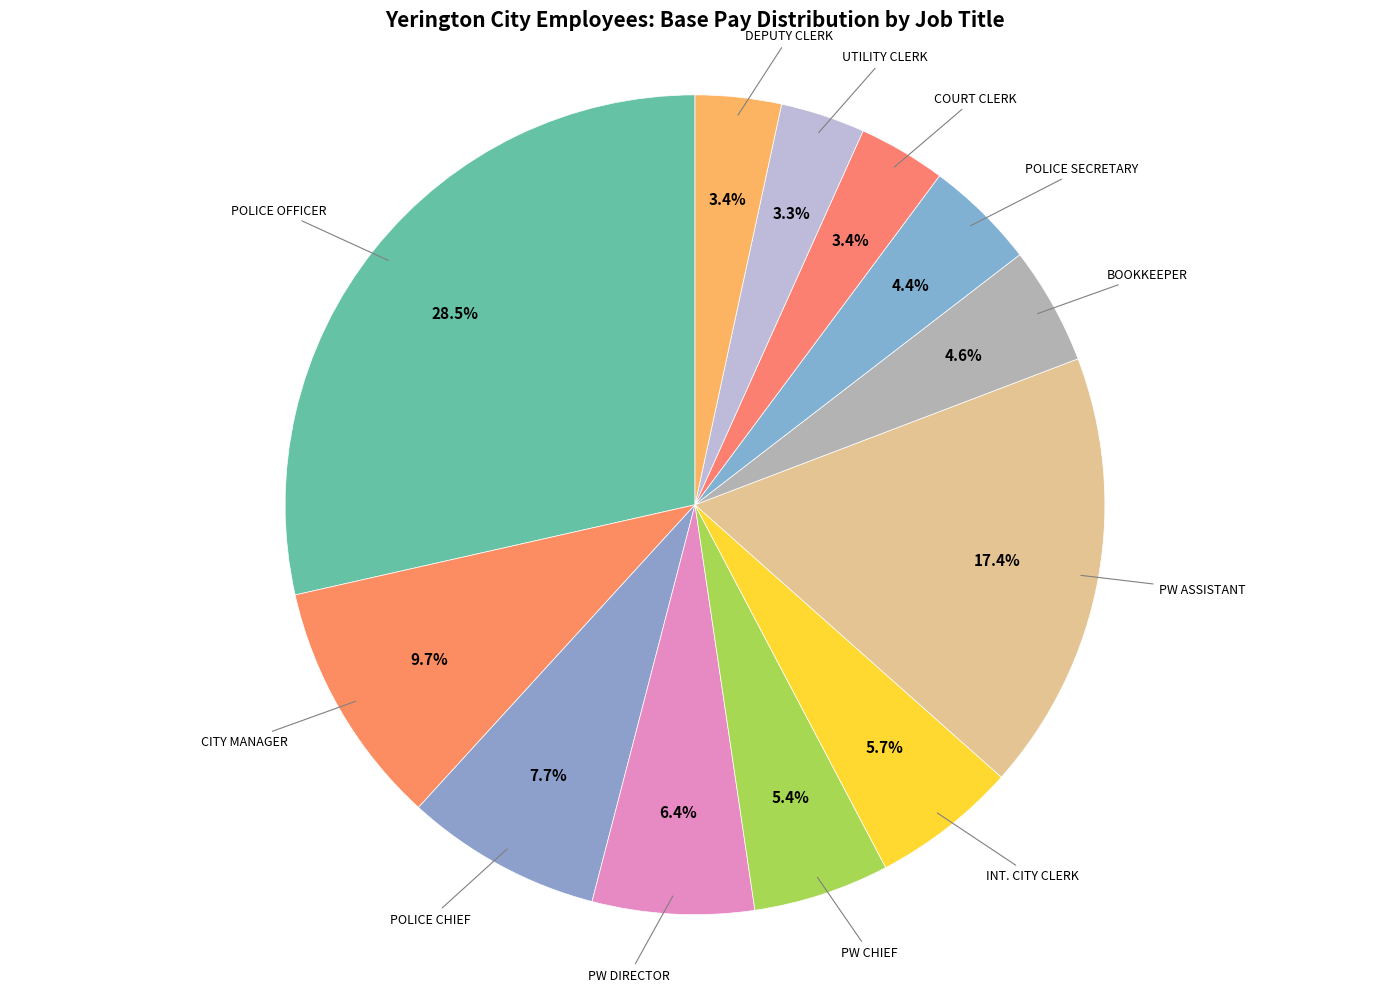

Is UTILITY CLERK the majority of the pie?

No